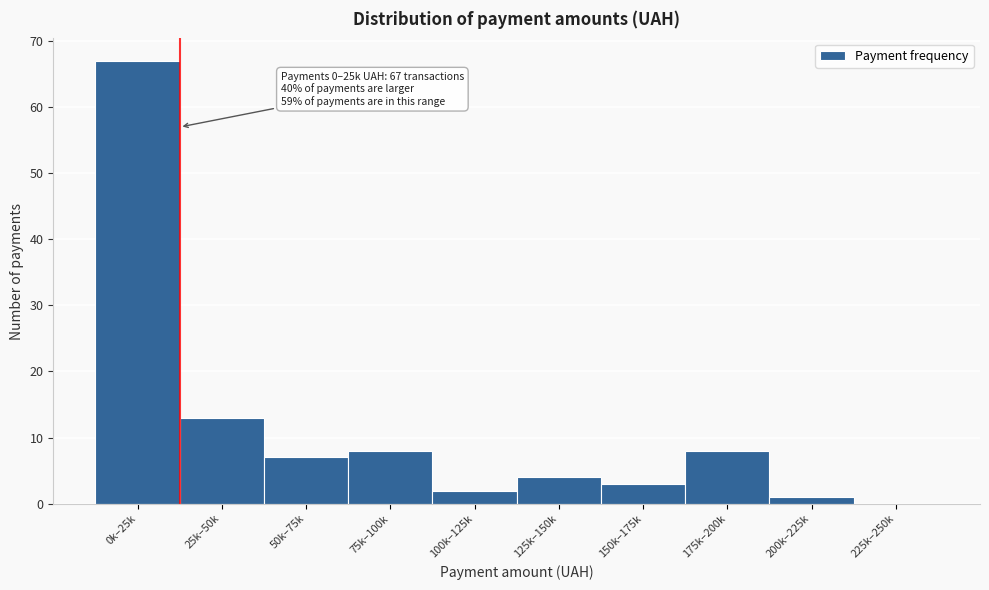

Reading right to left, extract all data points from this chart.

225k–250k=0	200k–225k=1	175k–200k=8	150k–175k=3	125k–150k=4	100k–125k=2	75k–100k=8	50k–75k=7	25k–50k=13	0k–25k=67